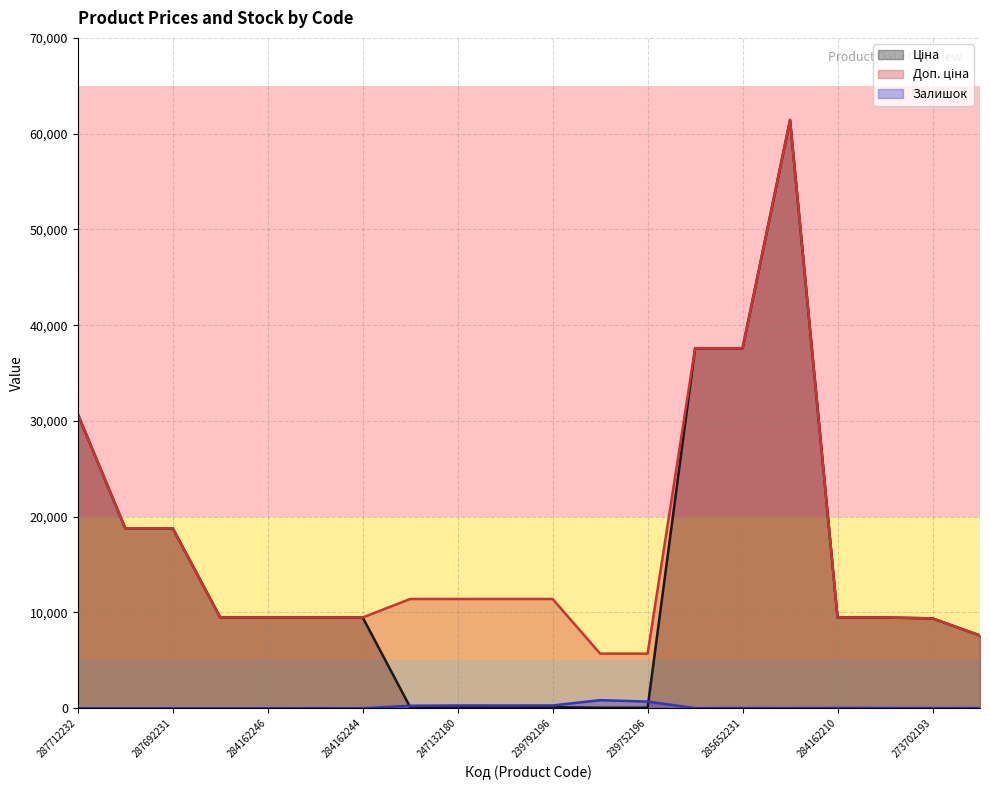

How many data points in Ціна are less than 9480?

8